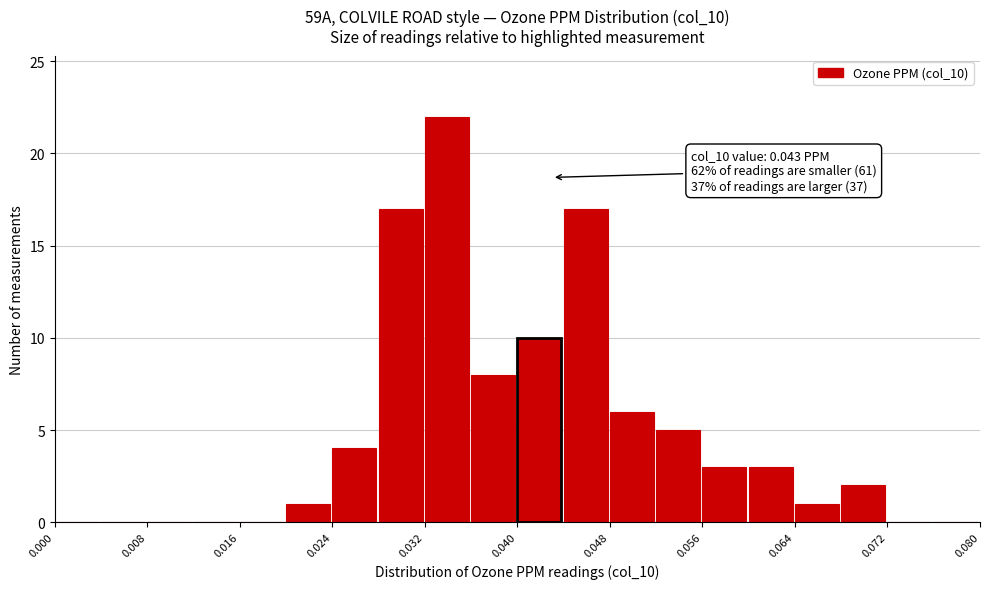

Which range on the x-axis has the tallest bar?

0.032 to 0.036